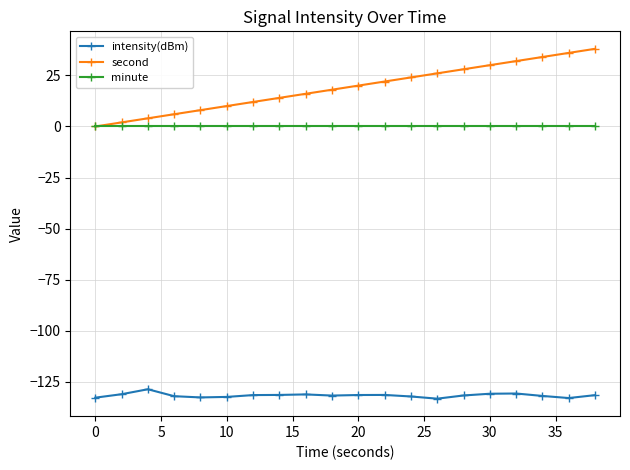

True or false: minute and intensity(dBm) intersect in this chart.

False